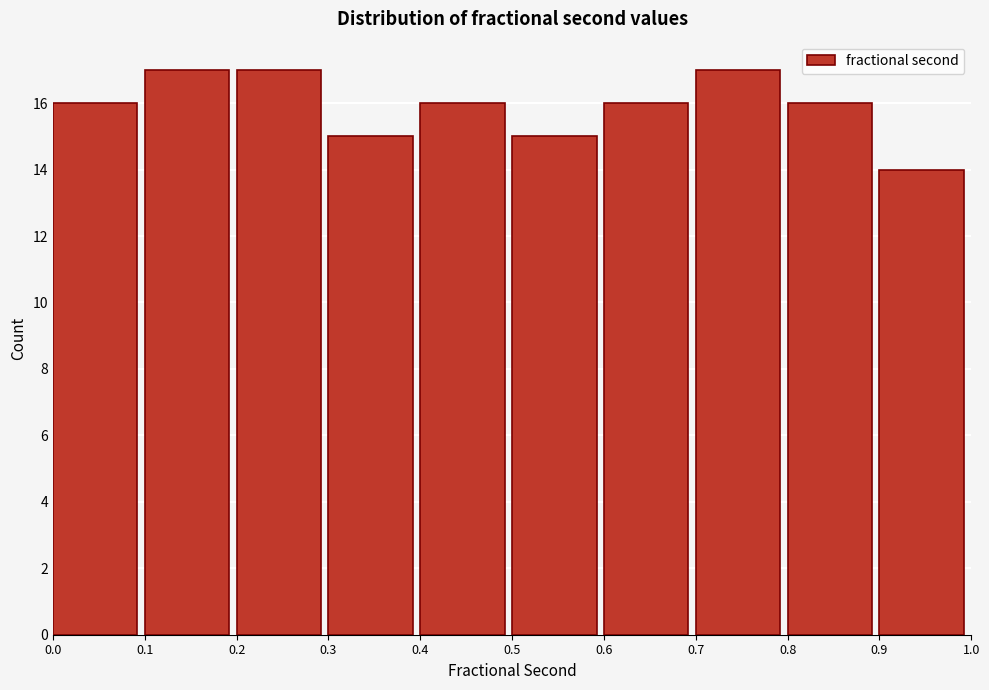

Reading left to right, transcribe this chart: for each bar, give the range it covers on the x-axis and its height. The values are not printed on the chart, so give them approximately, as read against the axis.

0.0 to 0.1: 16
0.1 to 0.2: 17
0.2 to 0.3: 17
0.3 to 0.4: 15
0.4 to 0.5: 16
0.5 to 0.6: 15
0.6 to 0.7: 16
0.7 to 0.8: 17
0.8 to 0.9: 16
0.9 to 1.0: 14